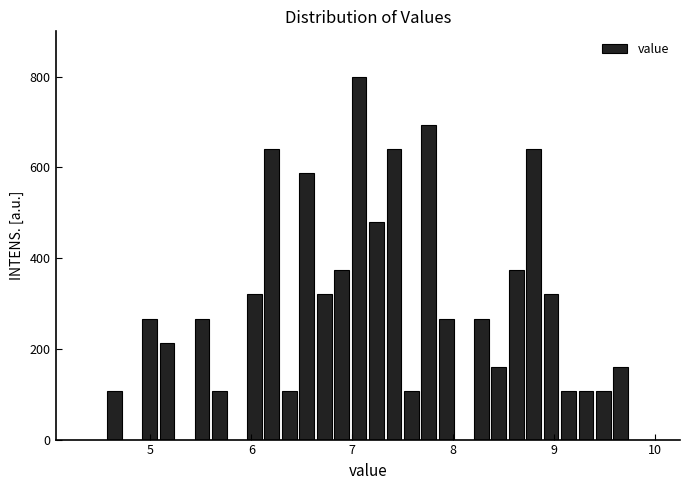

Around what value on the x-axis is the tallest bar? Give the approximate position of its centre, as read against the axis.

7.1